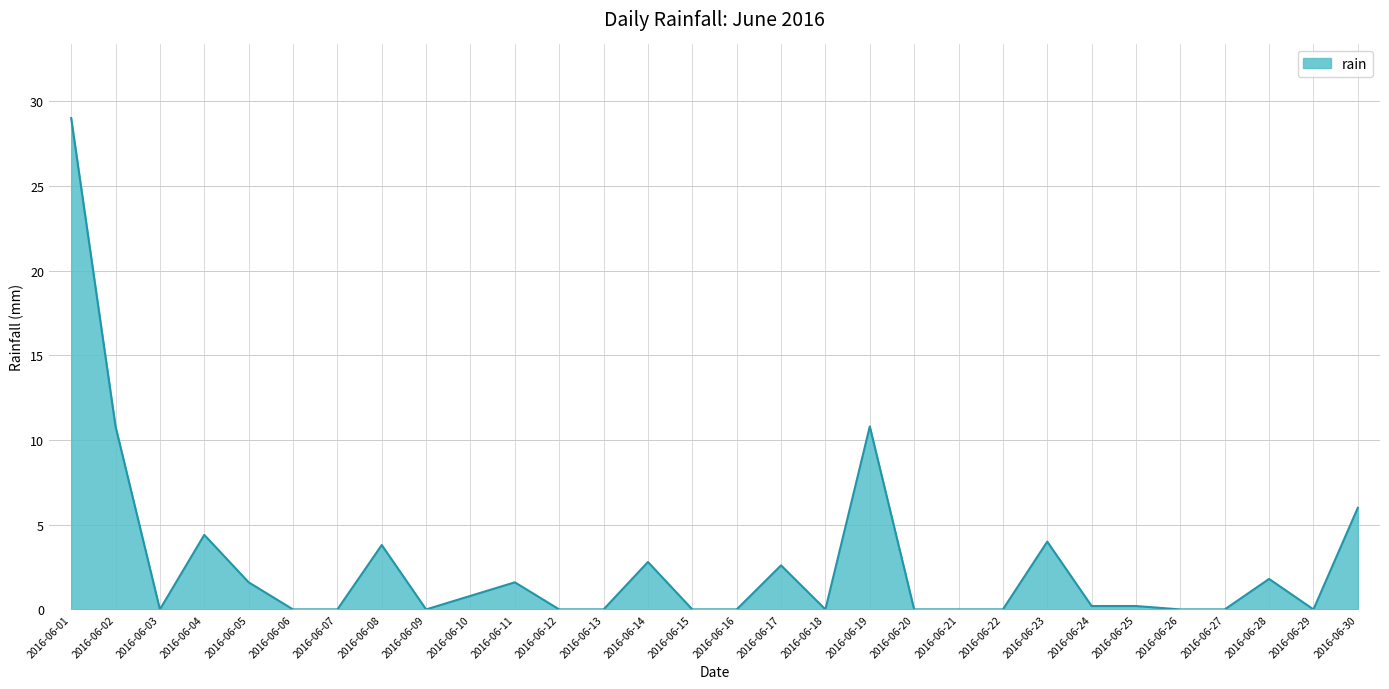

What is the change in value from 2016-06-15 to 2016-06-30?

+6.0